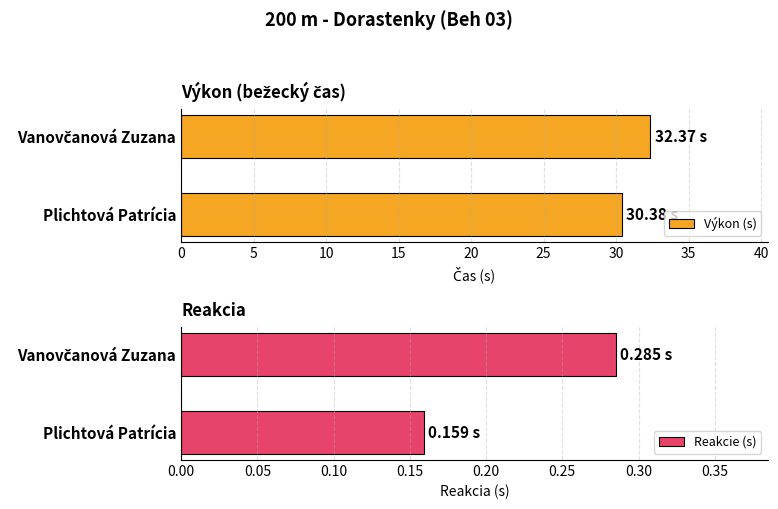

What is the sum of all Výkon (s) values?

62.8